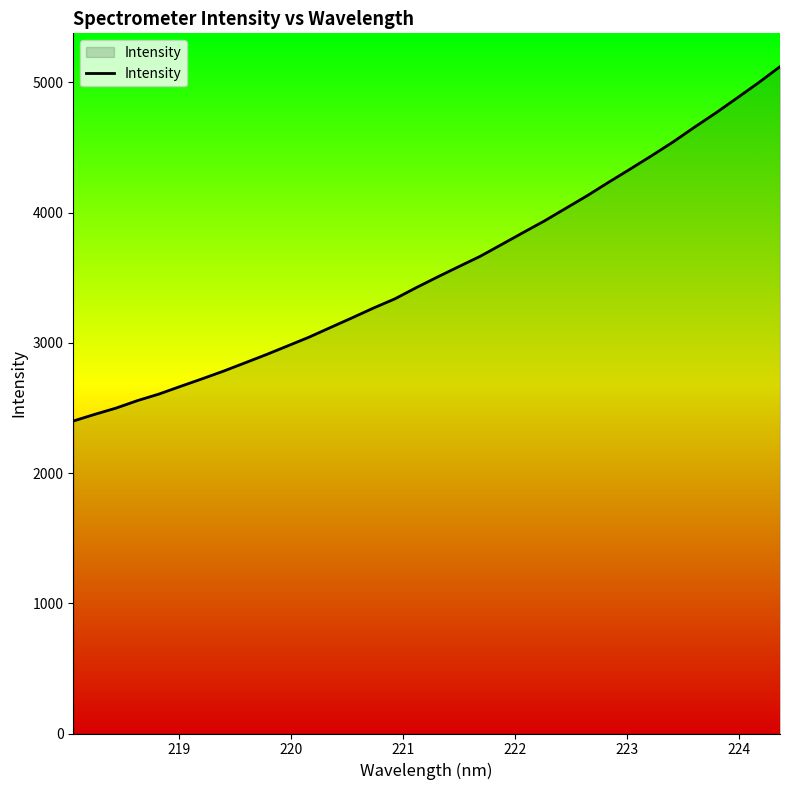

What is the greatest value displayed?

5120.5